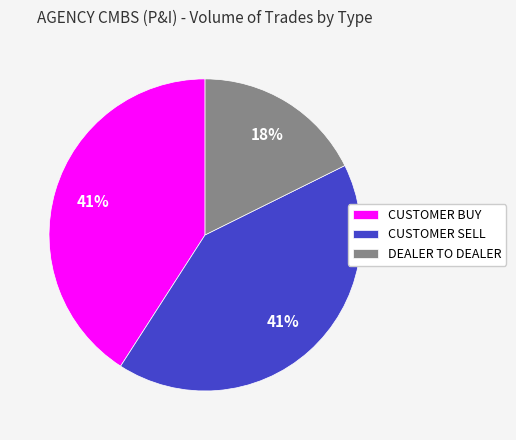

To the nearest percent, what percentage of the pie is CUSTOMER BUY?

41%